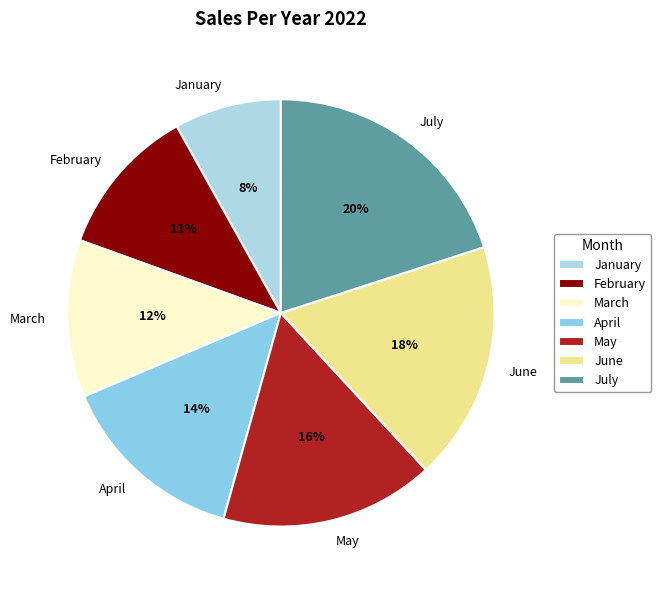

To the nearest percent, what portion does April represent?

14%